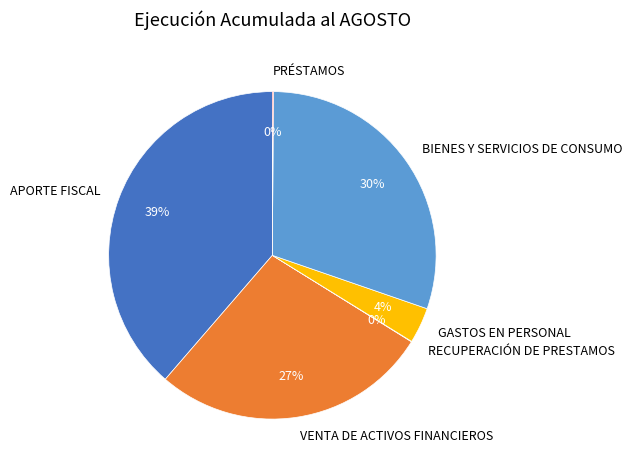

Which slice is the largest?

APORTE FISCAL